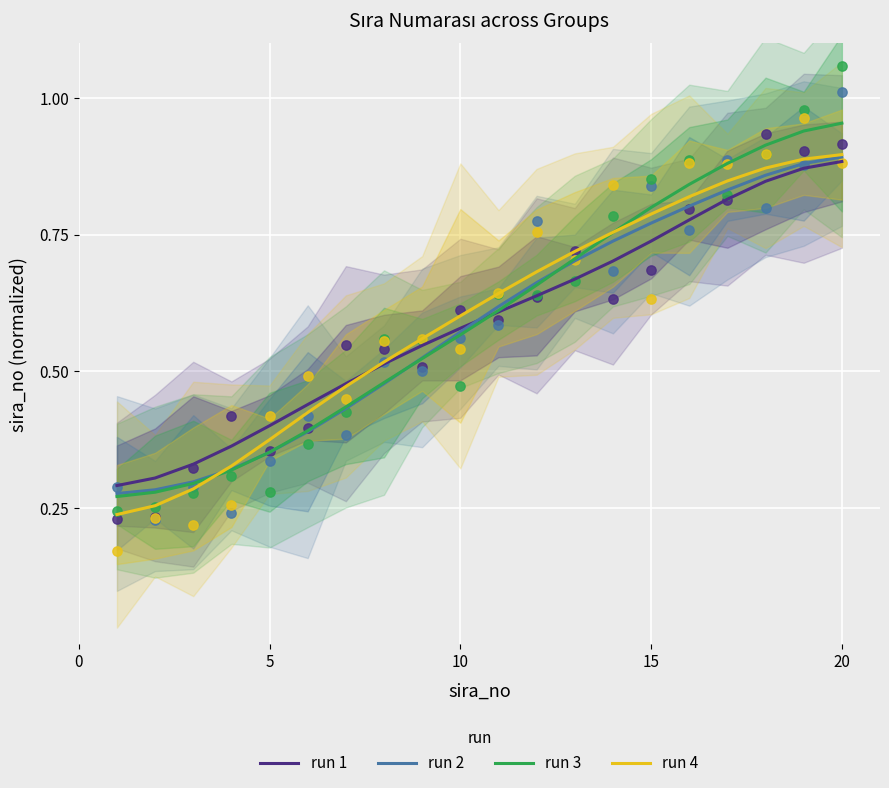

Which series contains the lowest Y value?

run 4